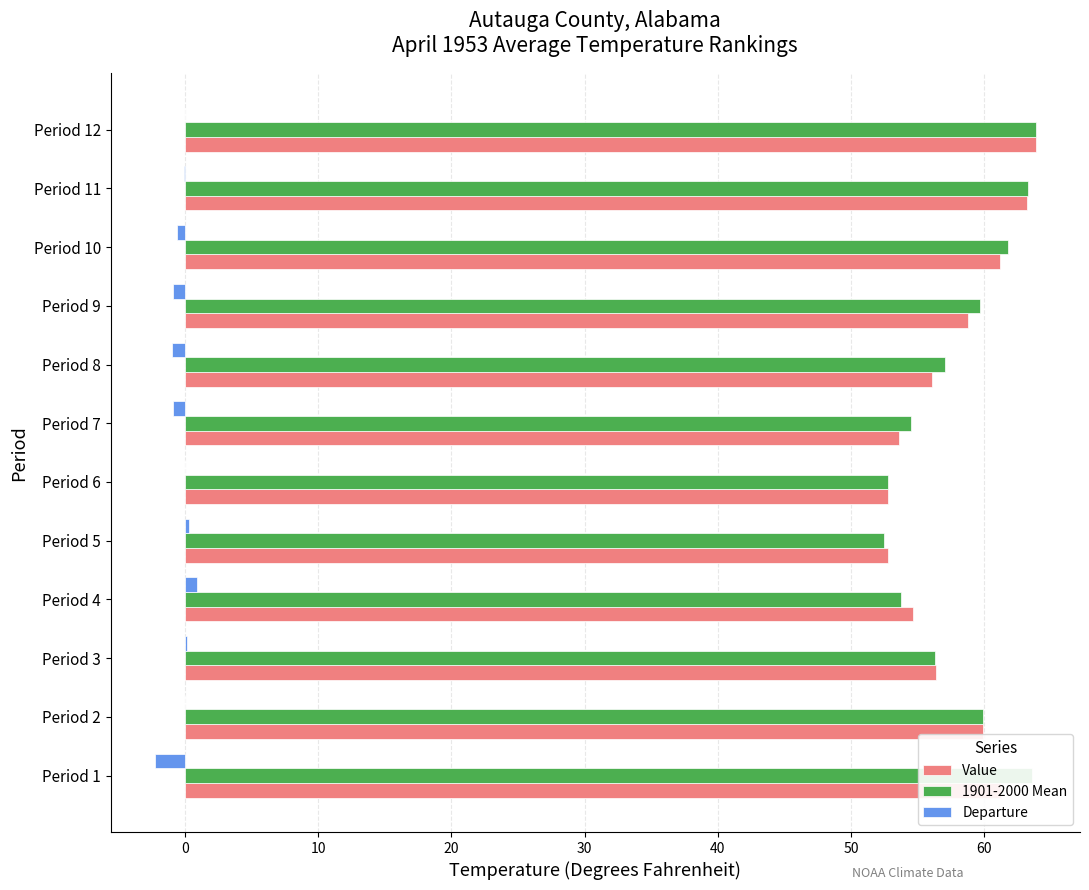

The Departure series shows -1.0 at Period 8. True or false?

True